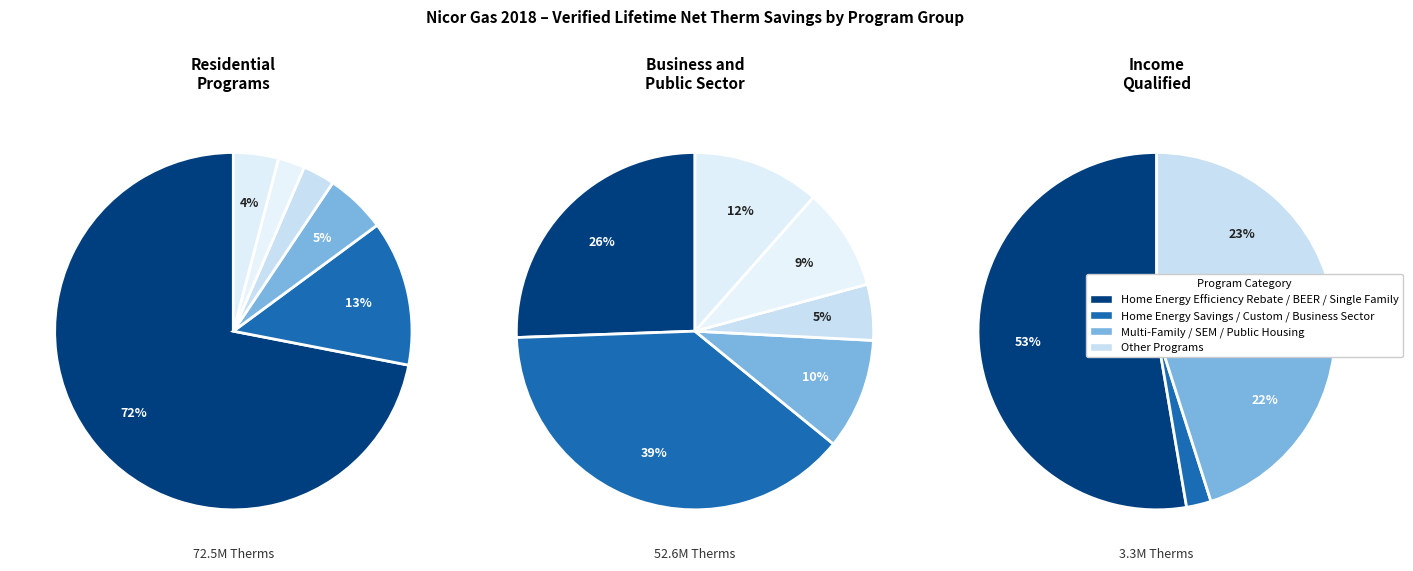

Which category has the biggest portion of the pie?

Home Energy Efficiency Rebate